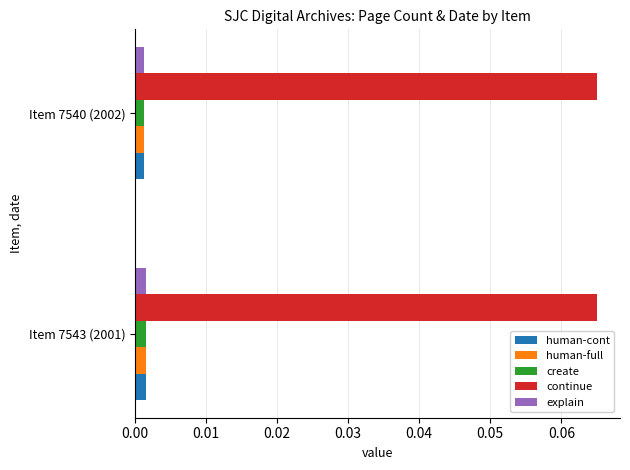

At how many categories does at least one series exceed 0?

2